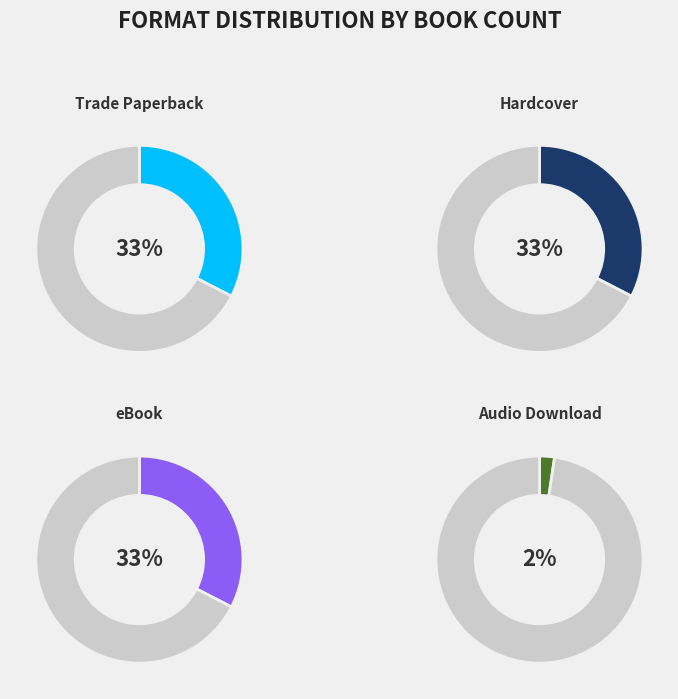

Between Audio Download and eBook, which is larger?

eBook